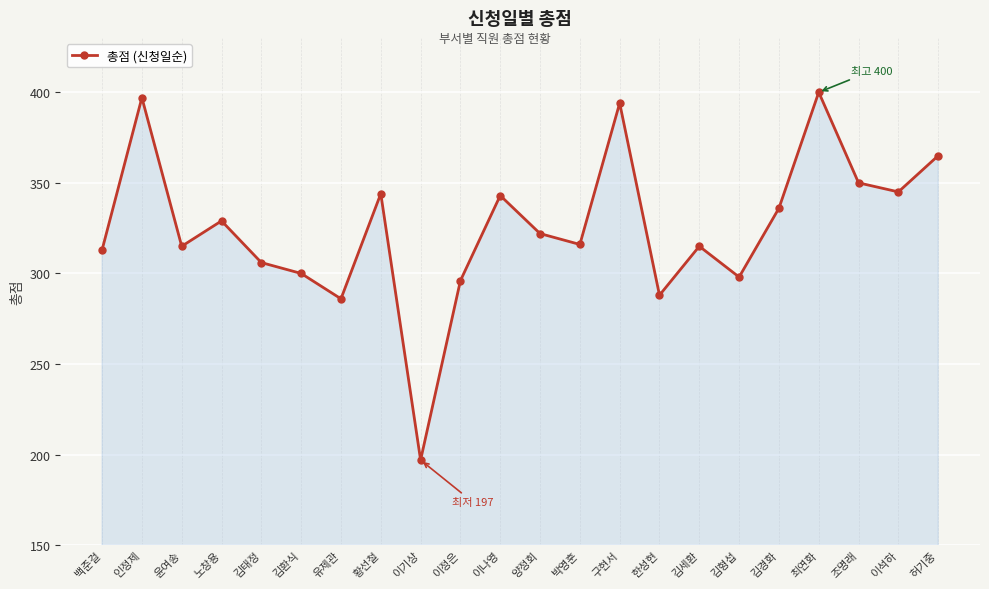

How many points are higher than both their immediate neighbors (excluding endpoints)?

7